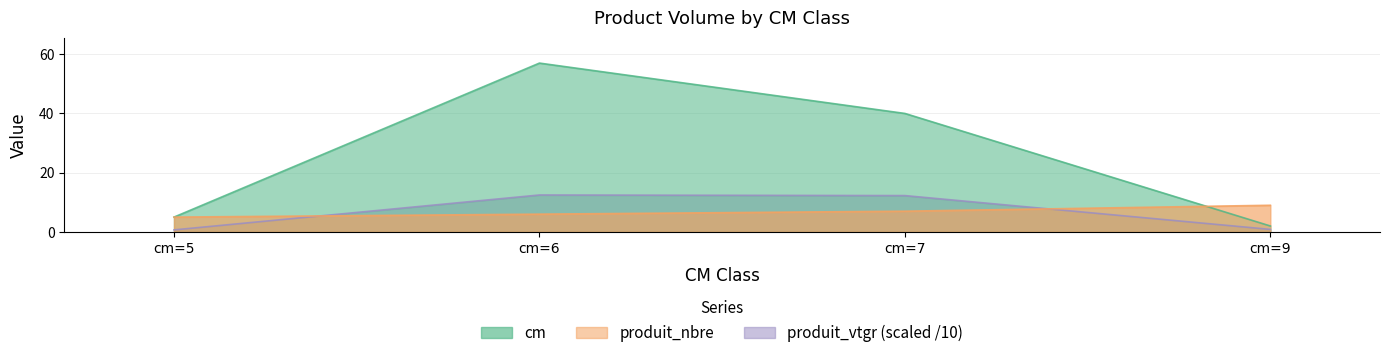

Count the number of data series in this chart.

3